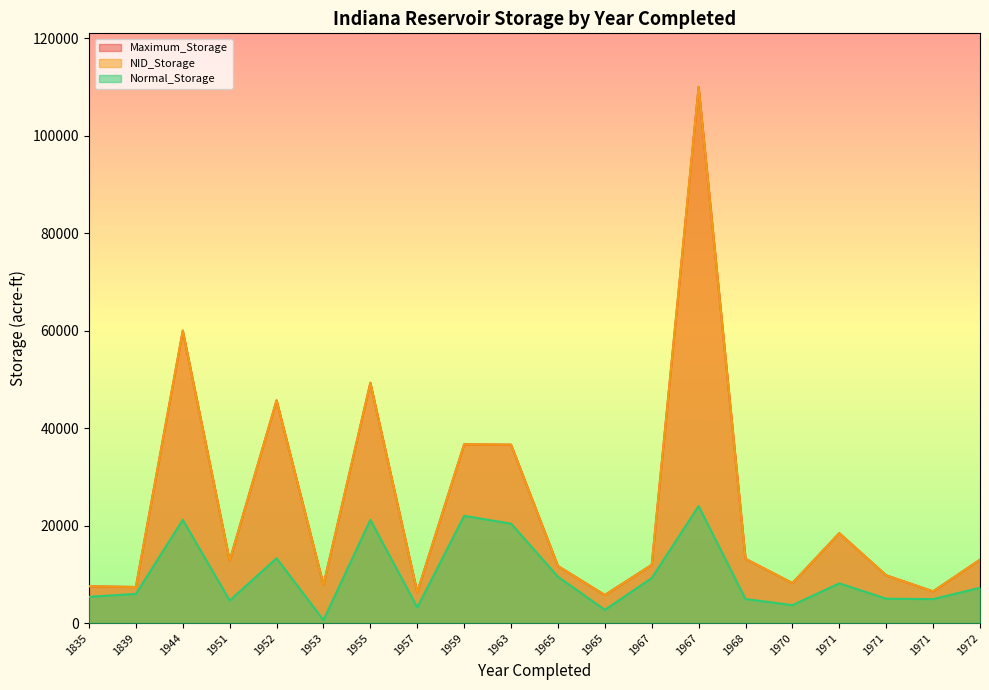

At how many categories does at least one series exceed 75731?

1